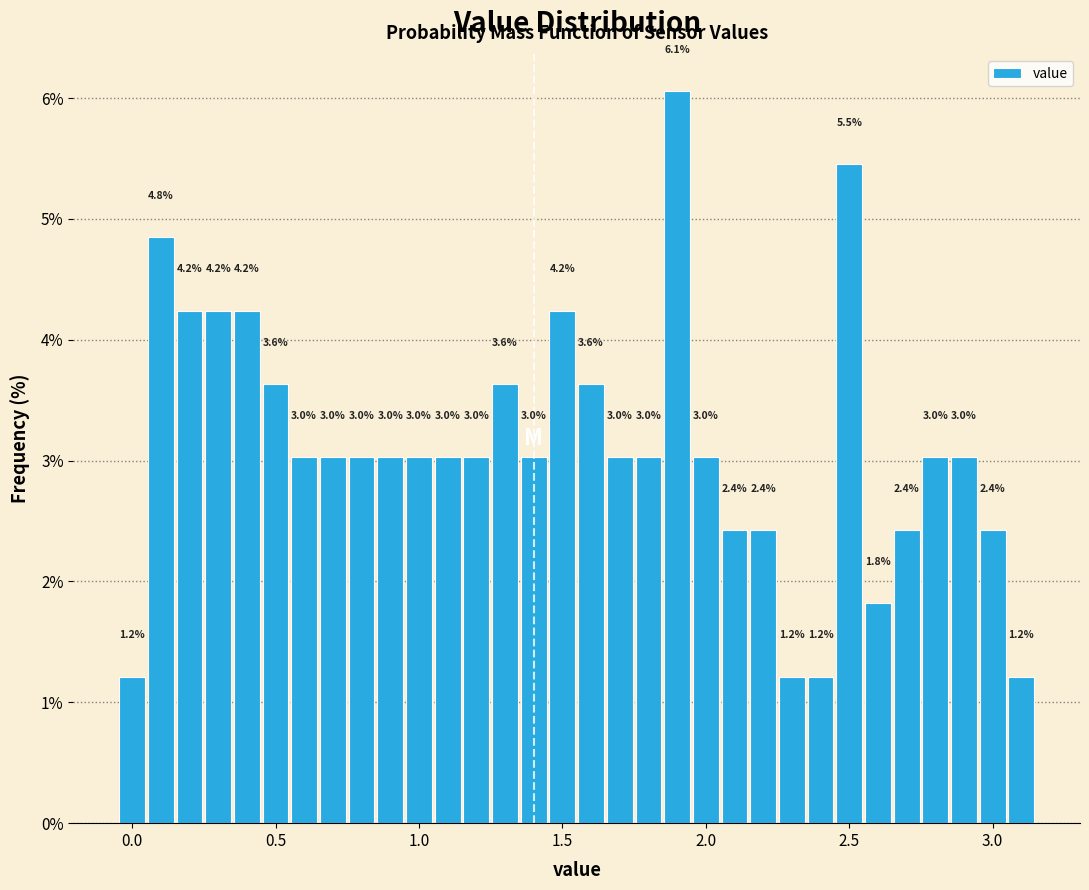

Around what value on the x-axis is the tallest bar? Give the approximate position of its centre, as read against the axis.

1.90